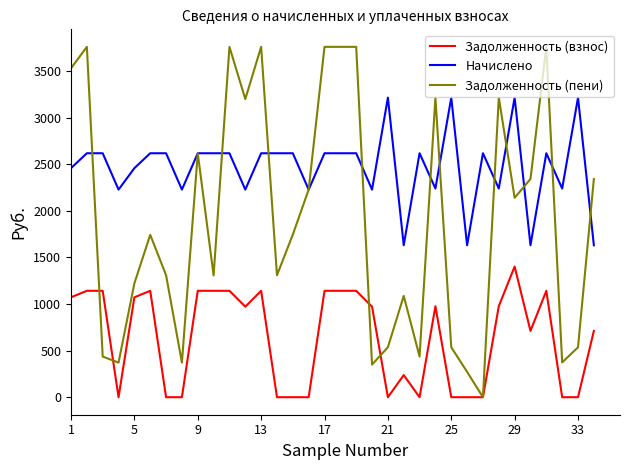

Does the chart have visible grid lines?

No